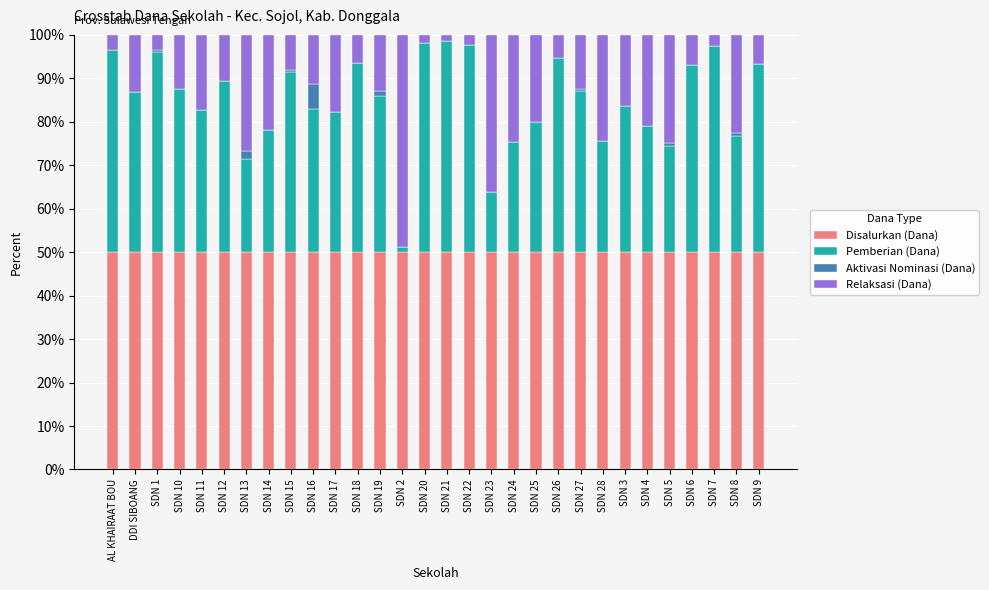

What is the sum of the Disalurkan (Dana) values at SDN 17 and SDN 10?

100.0